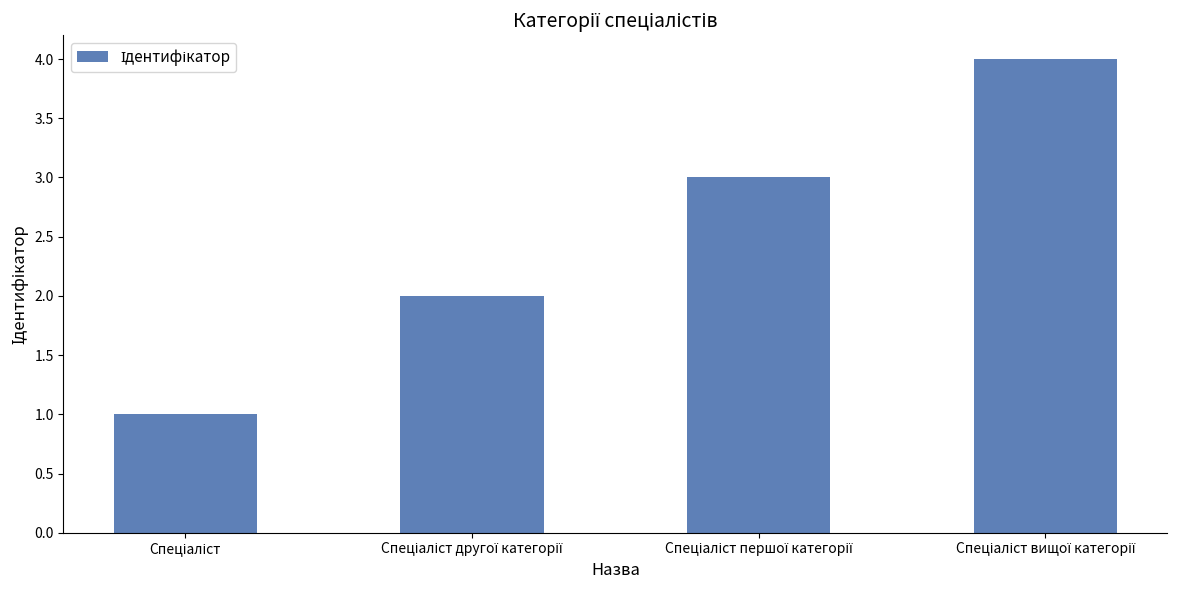

What is the maximum value shown in the chart?

4